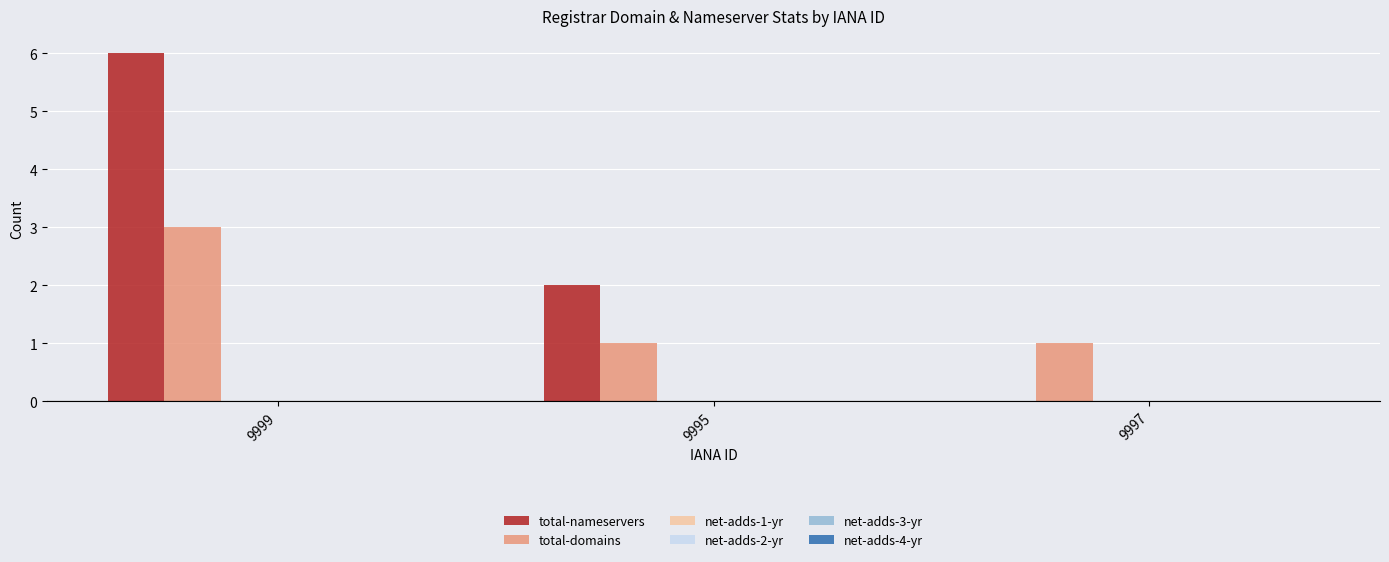

Which series has the largest total across all categories?

total-nameservers